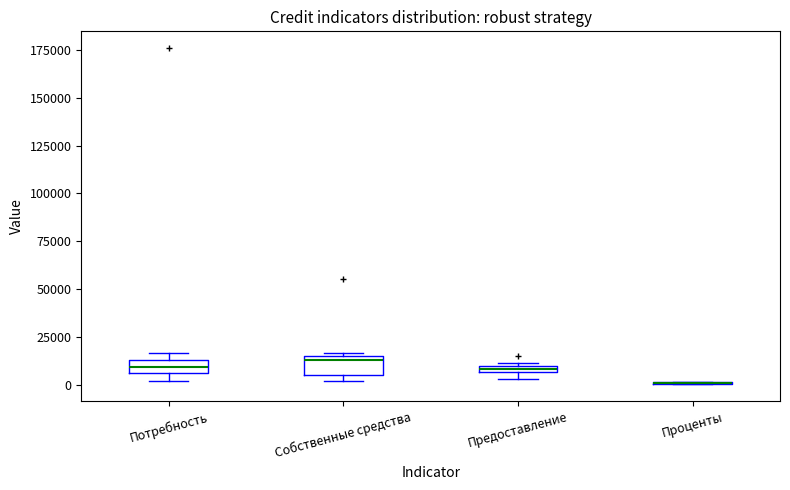

Where is the upper edge of the box for Предоставление on the y-axis? The values are not printed on the chart, so give them approximately, as read against the axis.

10000